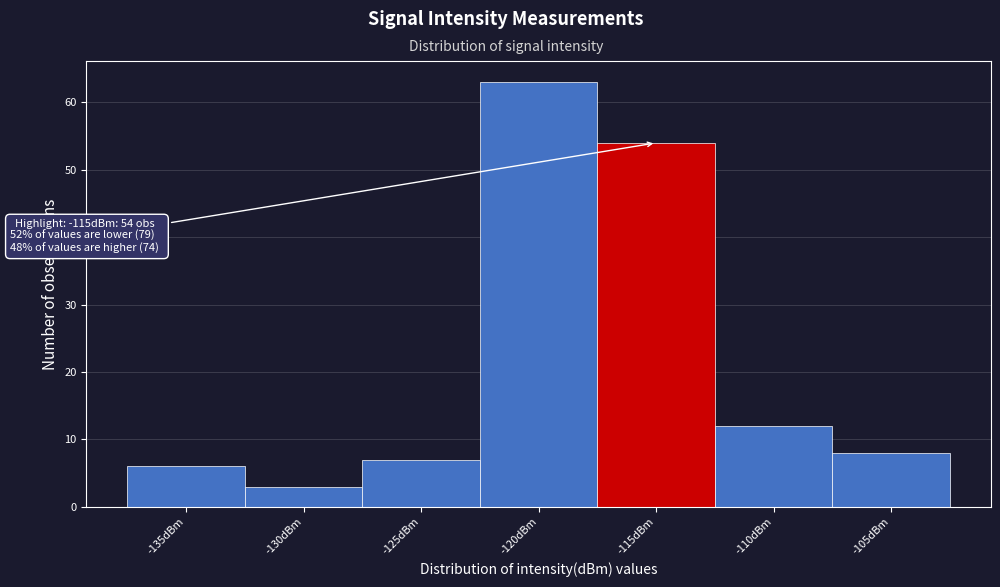

Reading left to right, list all the values displayed in this chart.

6	3	7	63	54	12	8